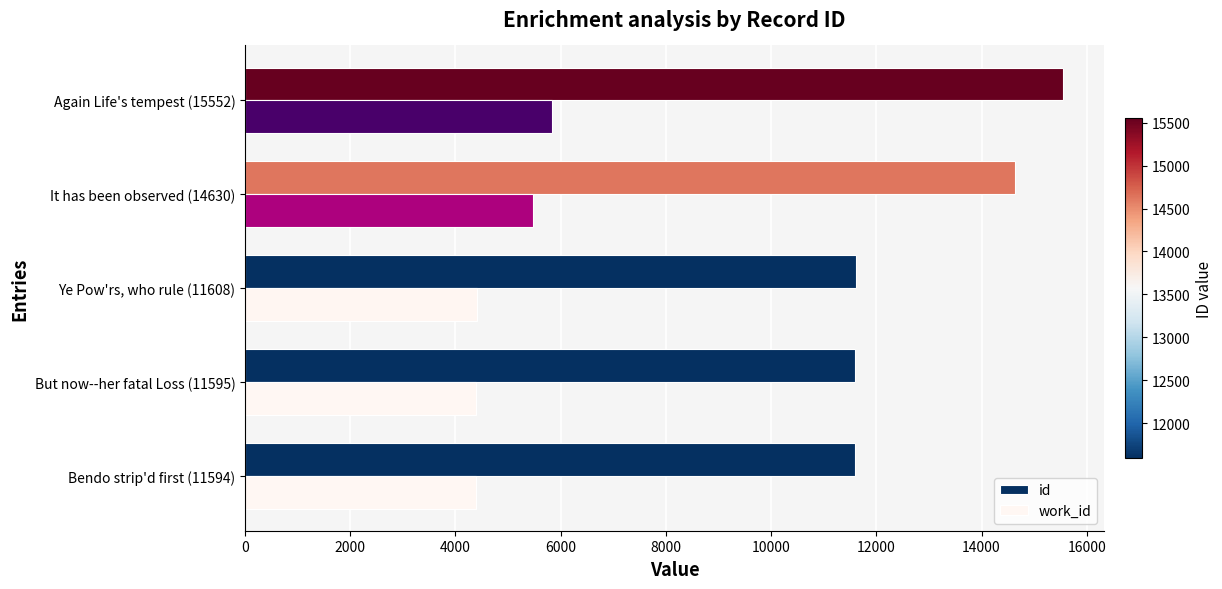

Which series has the largest total across all categories?

id